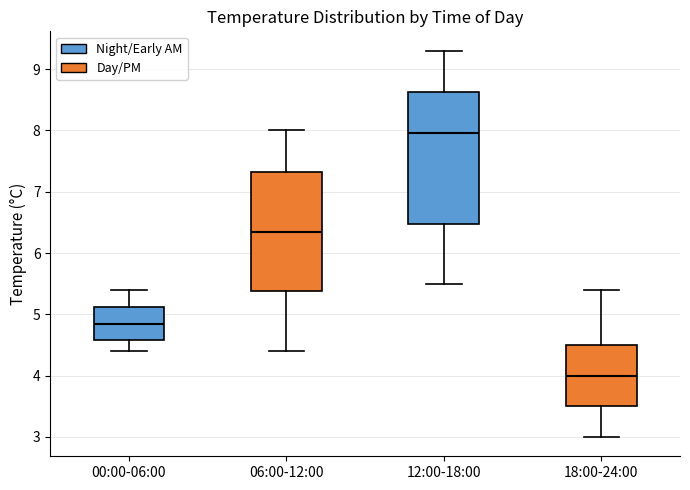

Comparing the boxes themselves (not the whiskers), which one is the tallest?

12:00-18:00